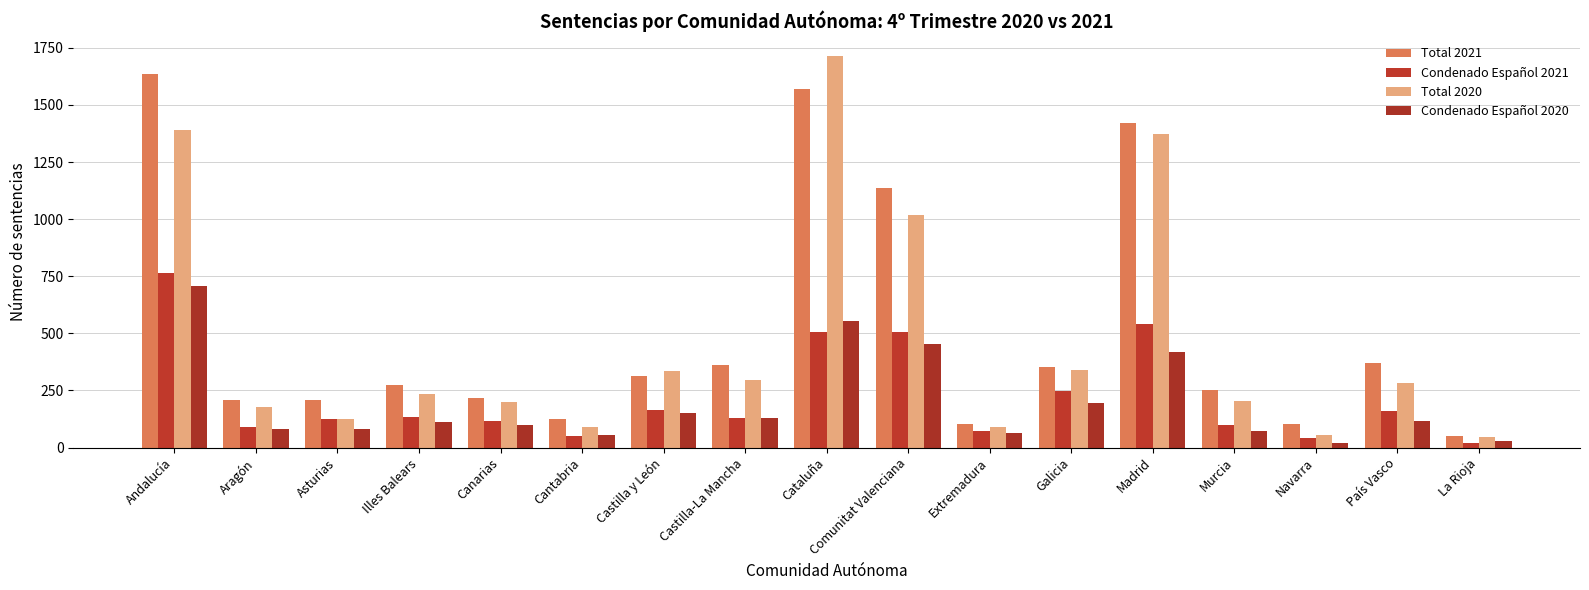

True or false: Total 2021 has a value of 830 at Madrid.

False